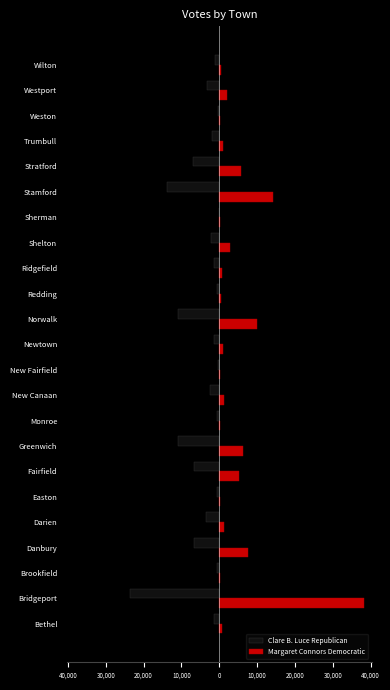

What are all the series names shown in the legend?

Clare B. Luce Republican, Margaret Connors Democratic